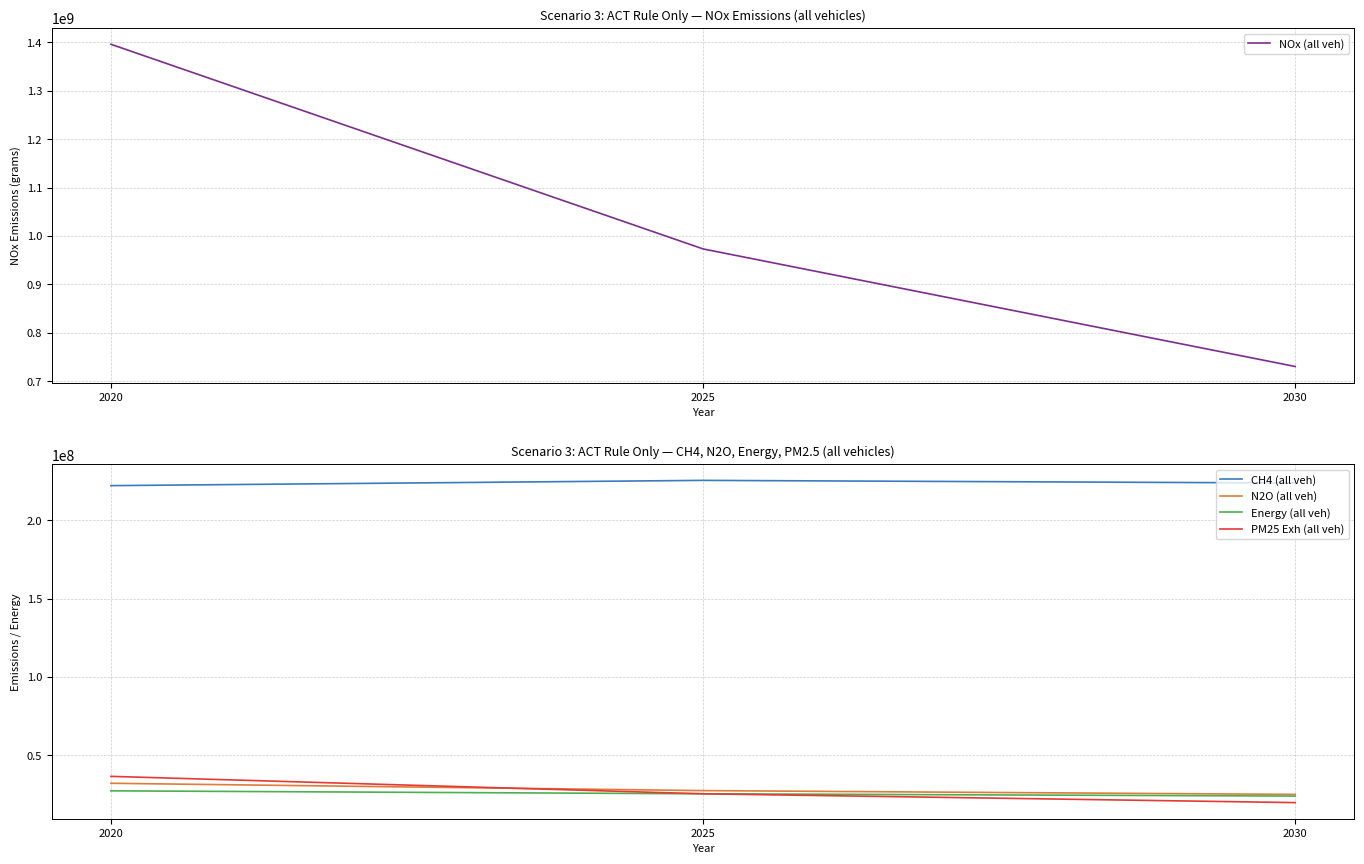

The value of PM25 Exh (all veh) at 2030 is 19915028.7. True or false?

True